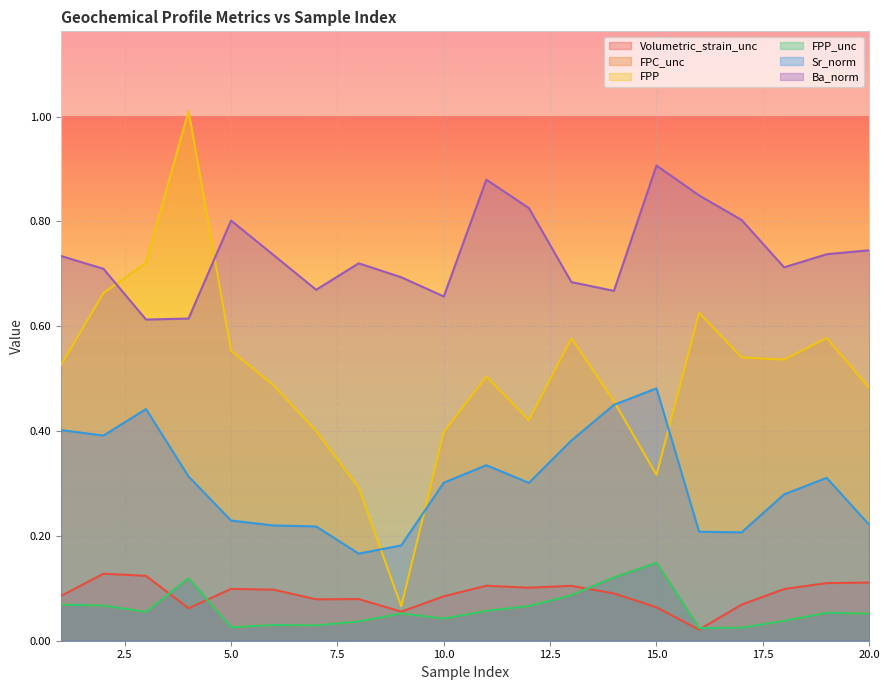

How many series are shown in this chart?

6